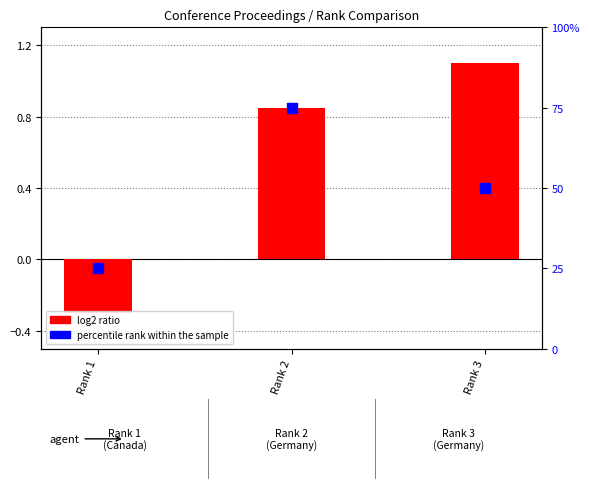

What is the total value across all series at Rank 3?

51.1